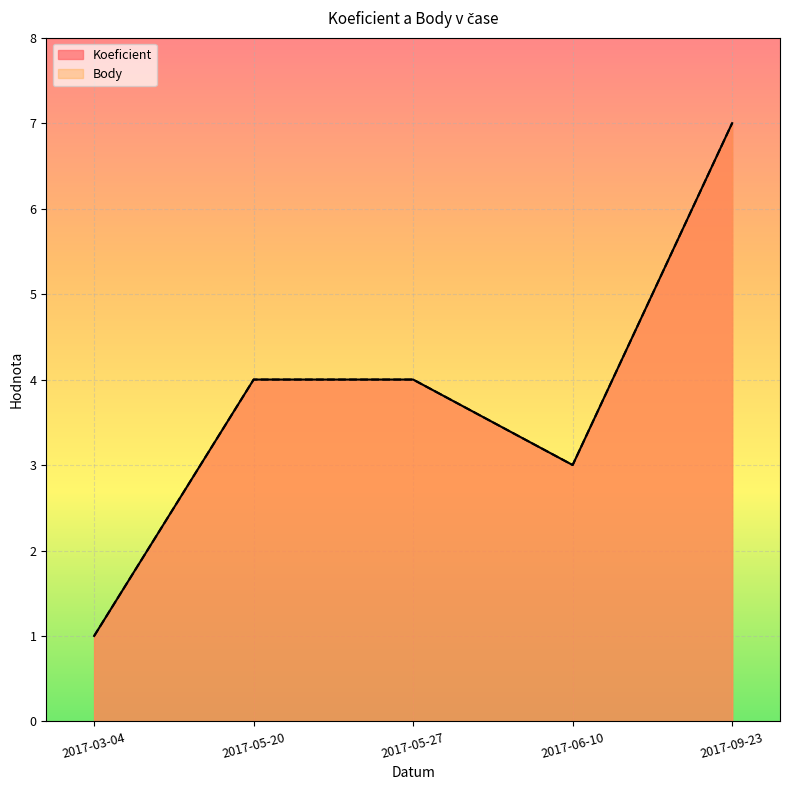

What is the lowest value of the Body series?

1